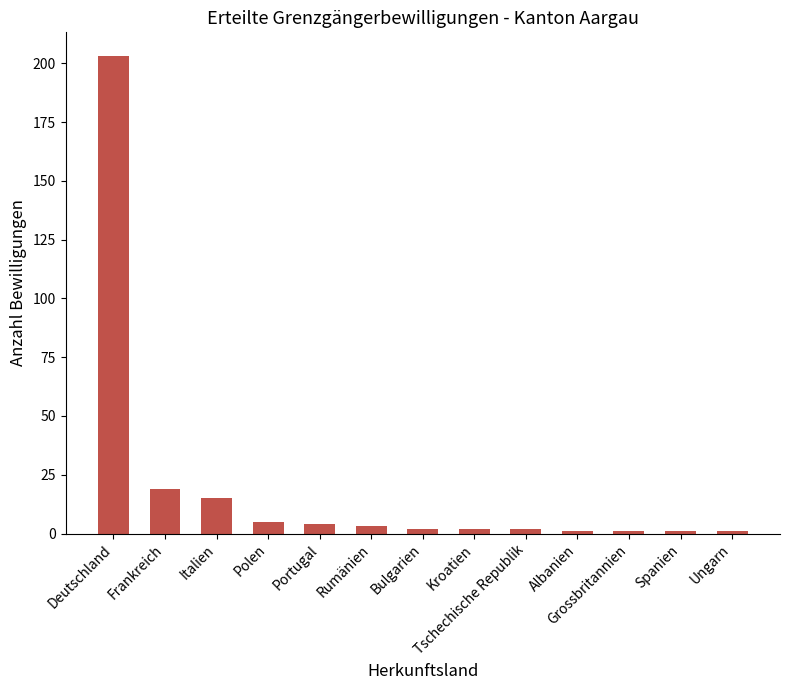

What is the difference between the maximum and minimum values?

202